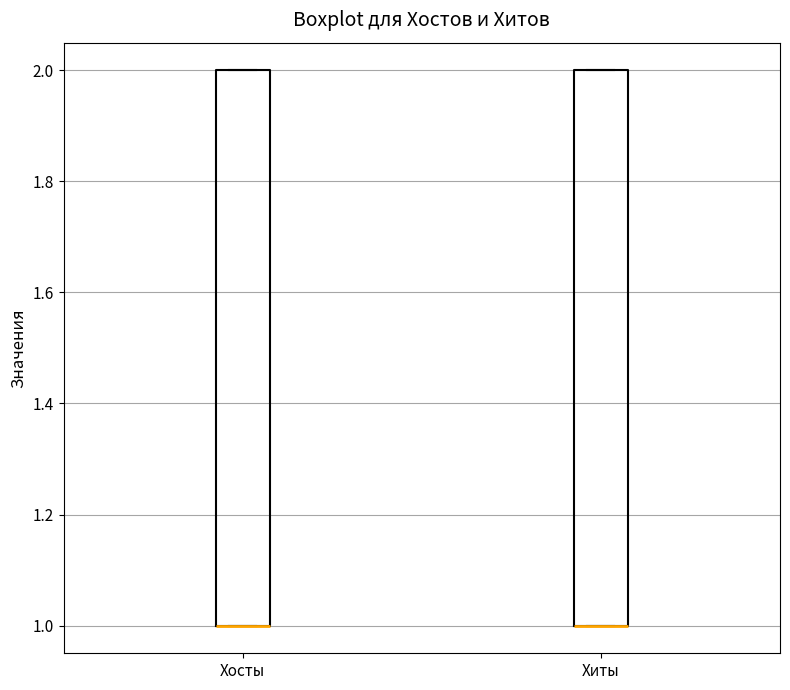

Reading left to right, read every box against the y-axis: the position of its median line, the range the box covers, and the ends of its whiskers. The values are not printed on the chart, so give them approximately, as read against the axis.

Хосты: median 1 (drawn on the box's lower edge), box 1 to 2, whiskers 1 to 2
Хиты: median 1 (drawn on the box's lower edge), box 1 to 2, whiskers 1 to 2